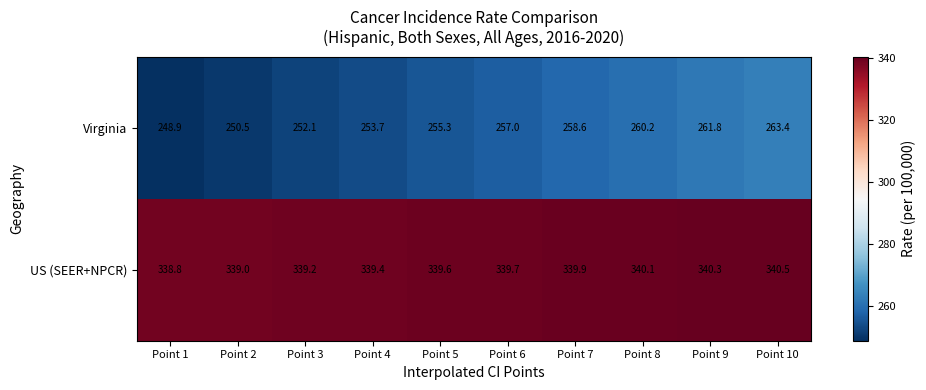

How many data points does each series have?

10